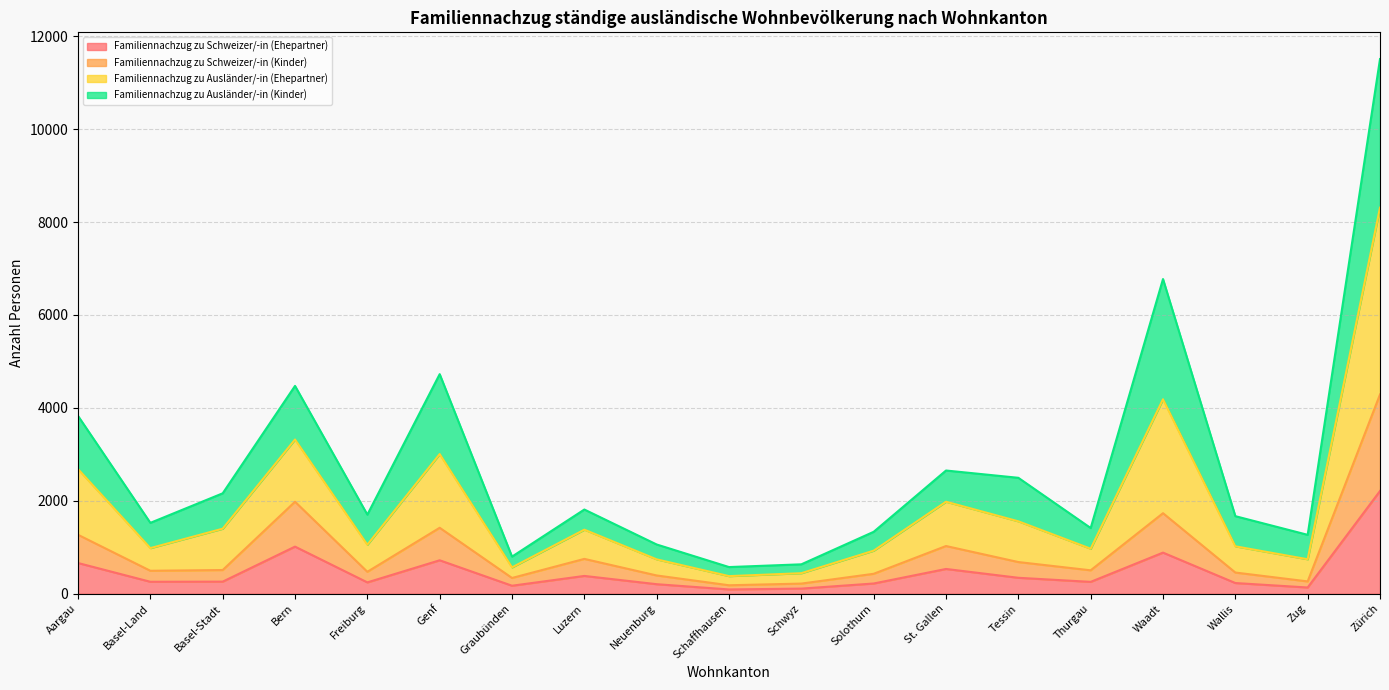

At which category is the sum across all series the highest?

Zürich